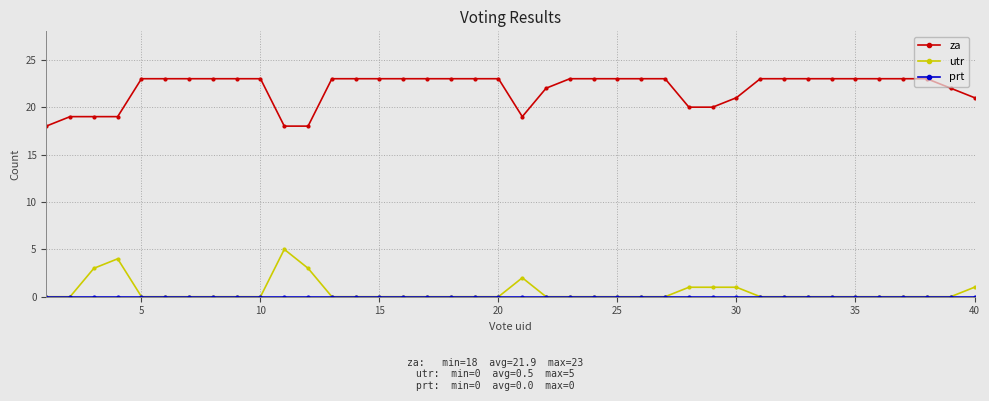

What is the maximum value shown in the chart?

23